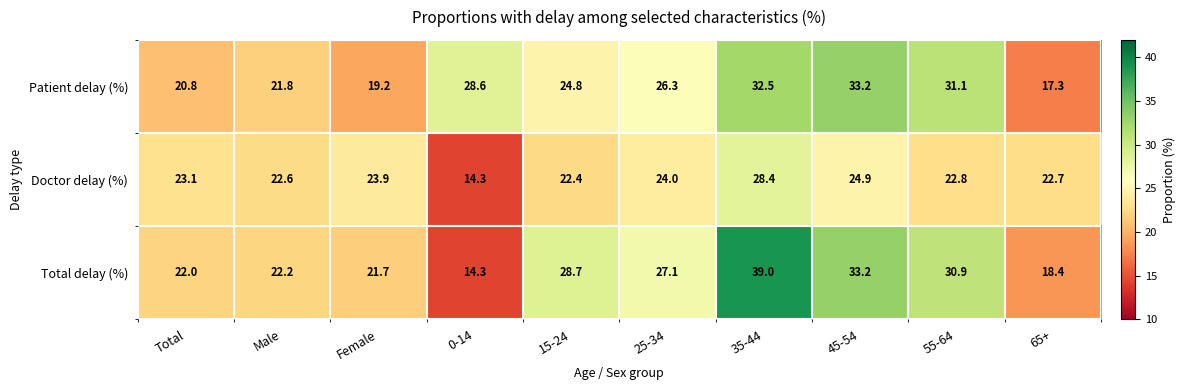

What is the total value across all series at Male?

66.6